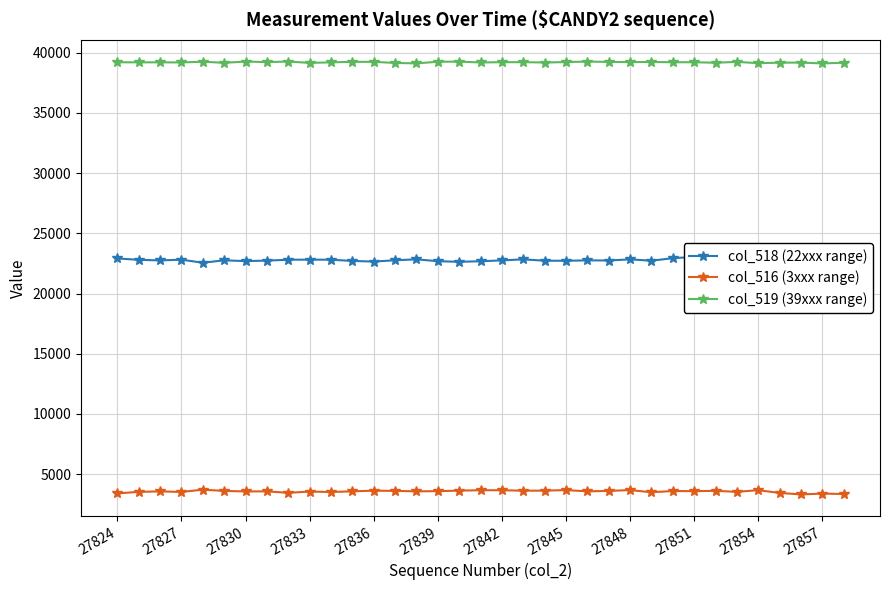

True or false: col_519 (39xxx range) and col_516 (3xxx range) cross at least once.

False